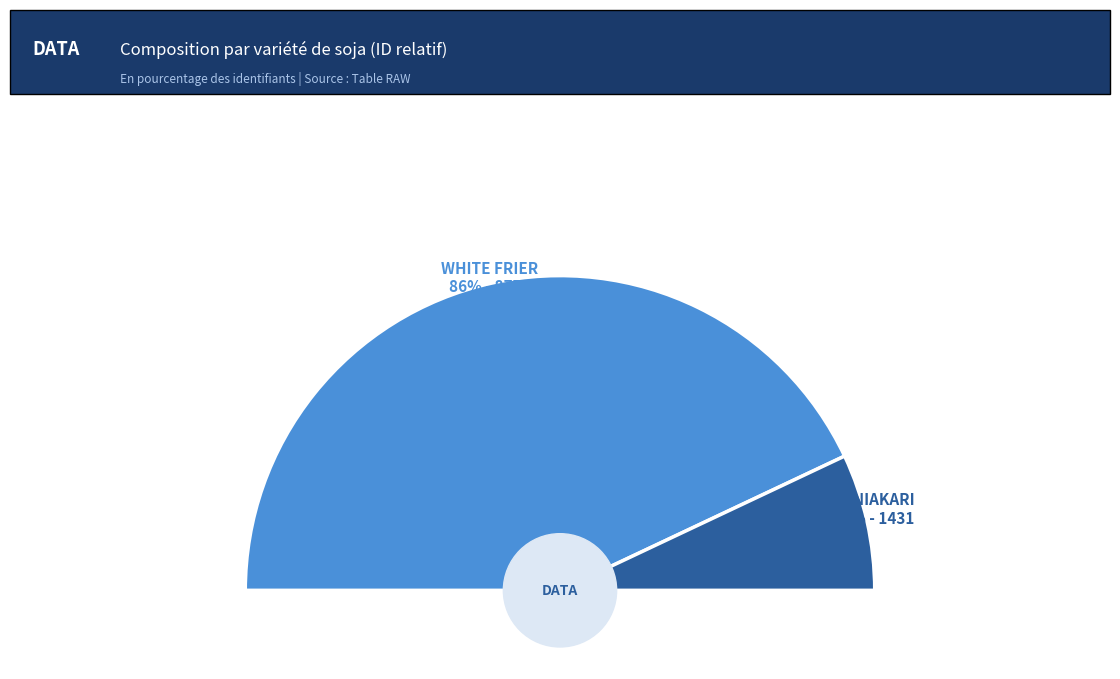

Between BENIAKARI and WHITE FRIER, which is larger?

WHITE FRIER